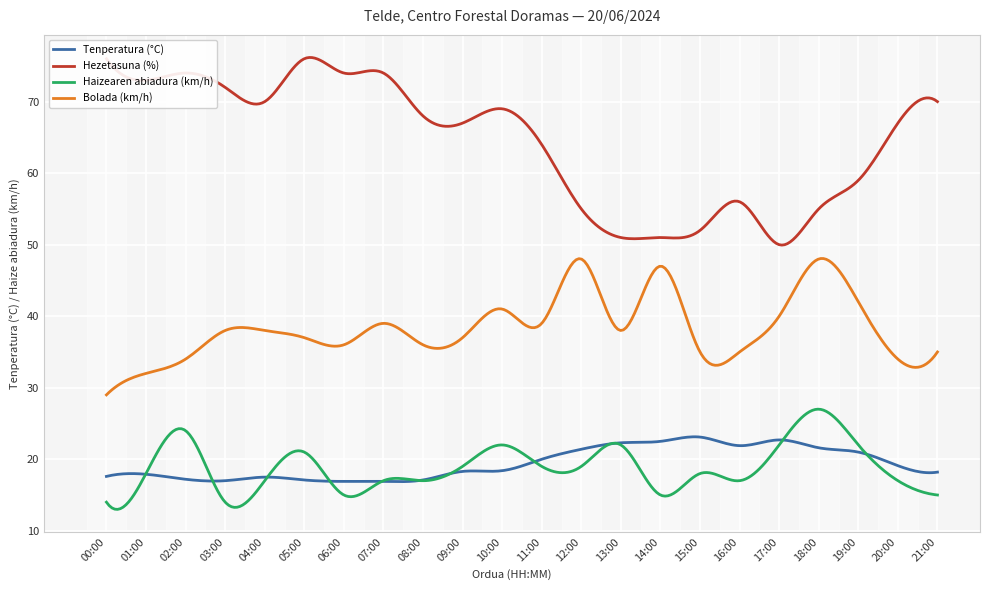

In Haizearen abiadura (km/h), how many points are lower than both neighbors (excluding endpoints)?

7